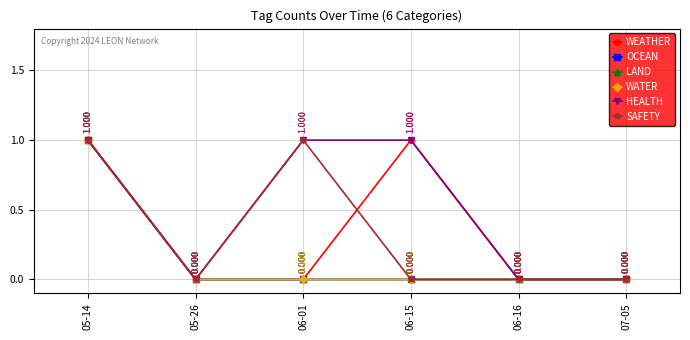

True or false: SAFETY and LAND cross at least once.

False